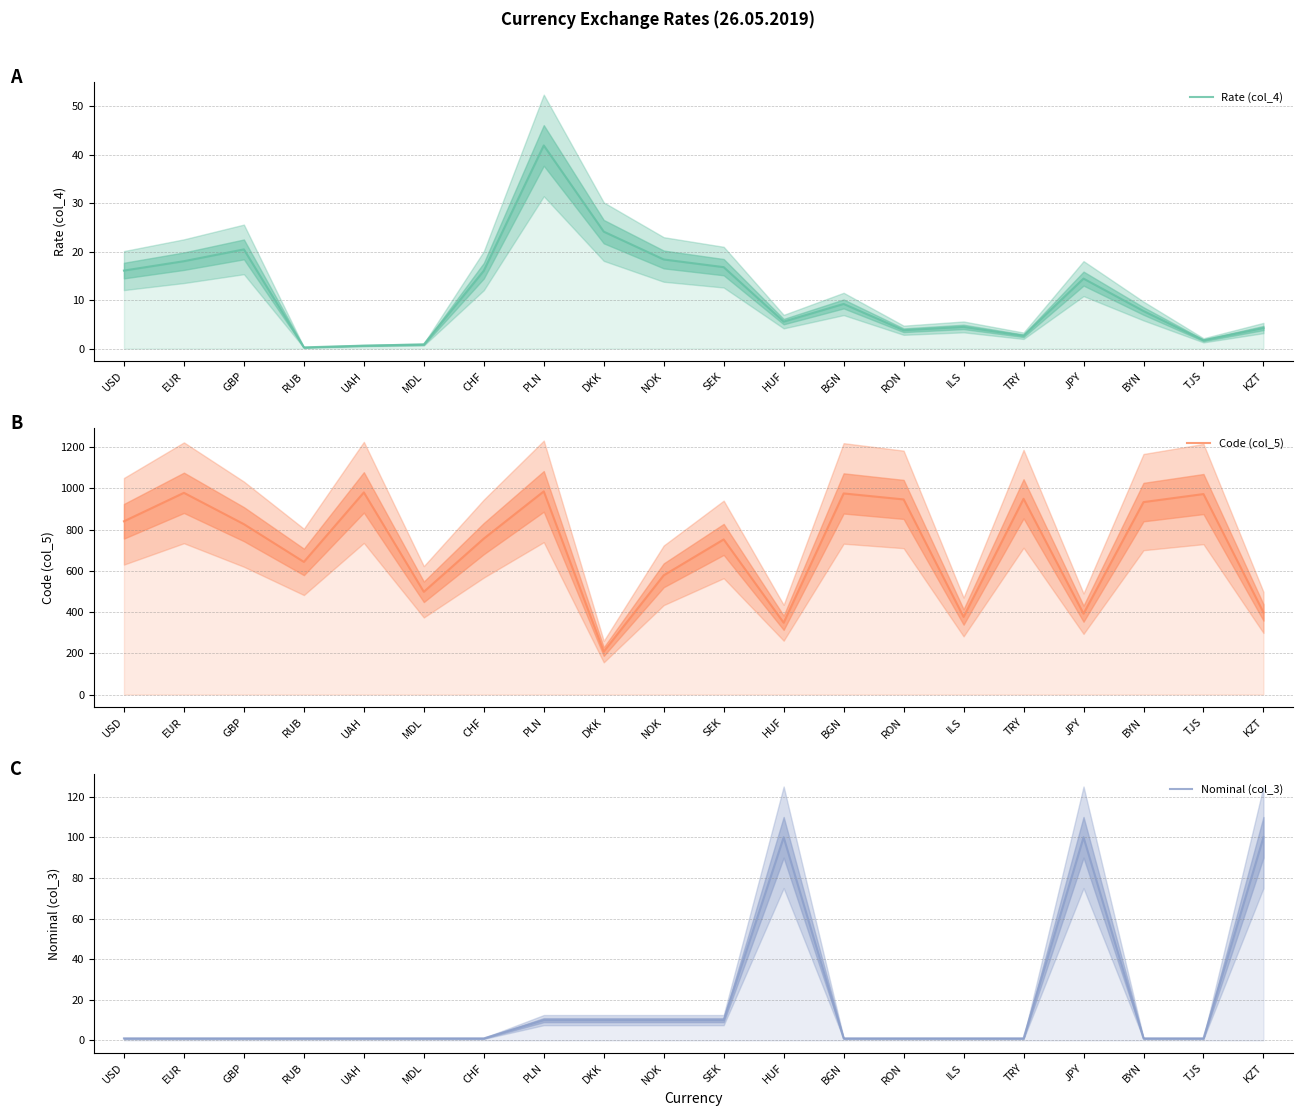

Where is the first local maximum for Code (col_5)?

EUR